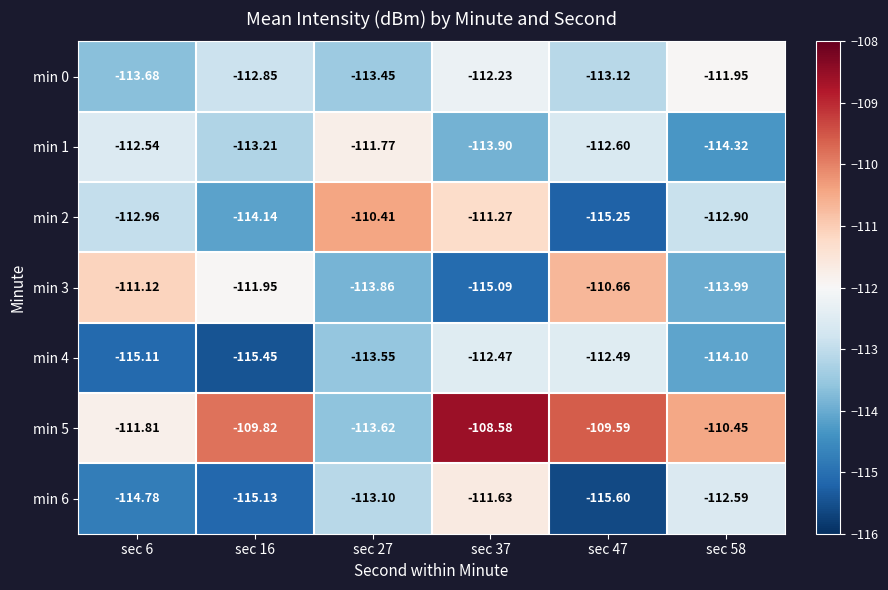

Is the value of min 2 at sec 6 greater than the value of min 4 at sec 16?

Yes